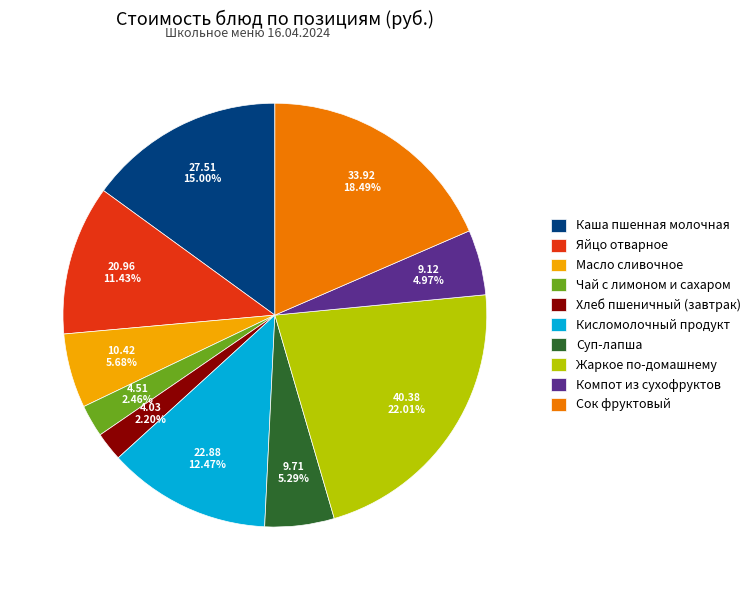

What percentage is the Суп-лапша slice, to the nearest percent?

5%